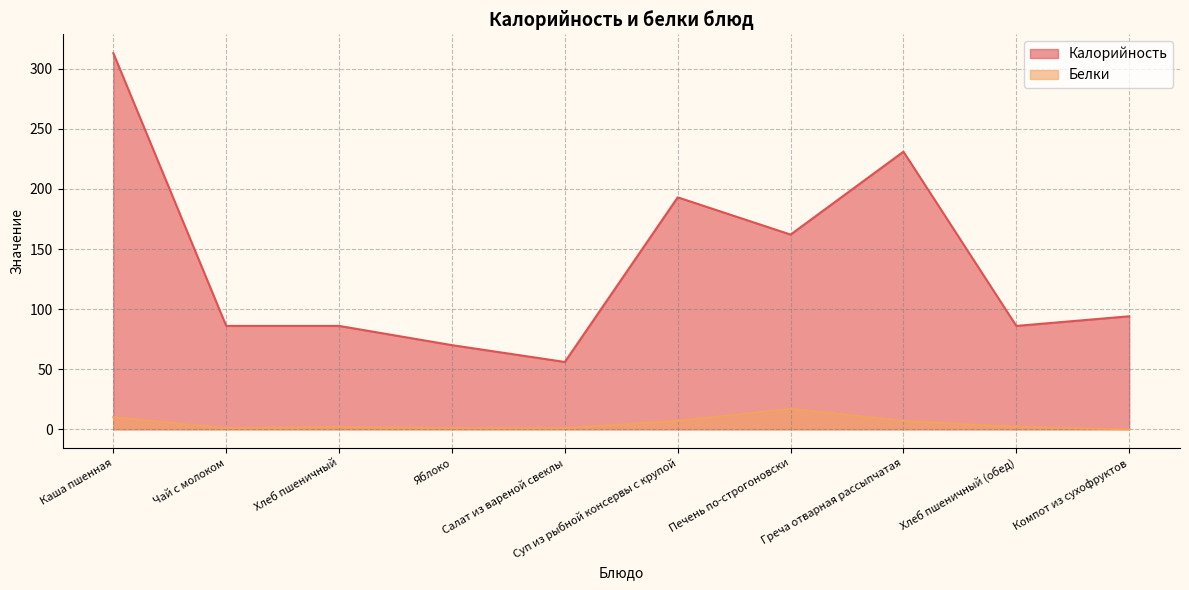

True or false: Белки and Калорийность cross at least once.

False